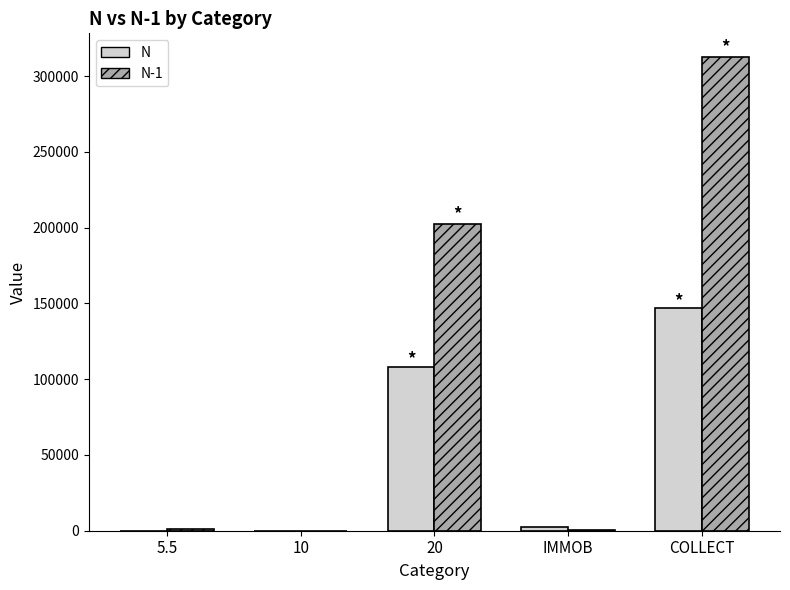

At which label is N closest to 73386?

20